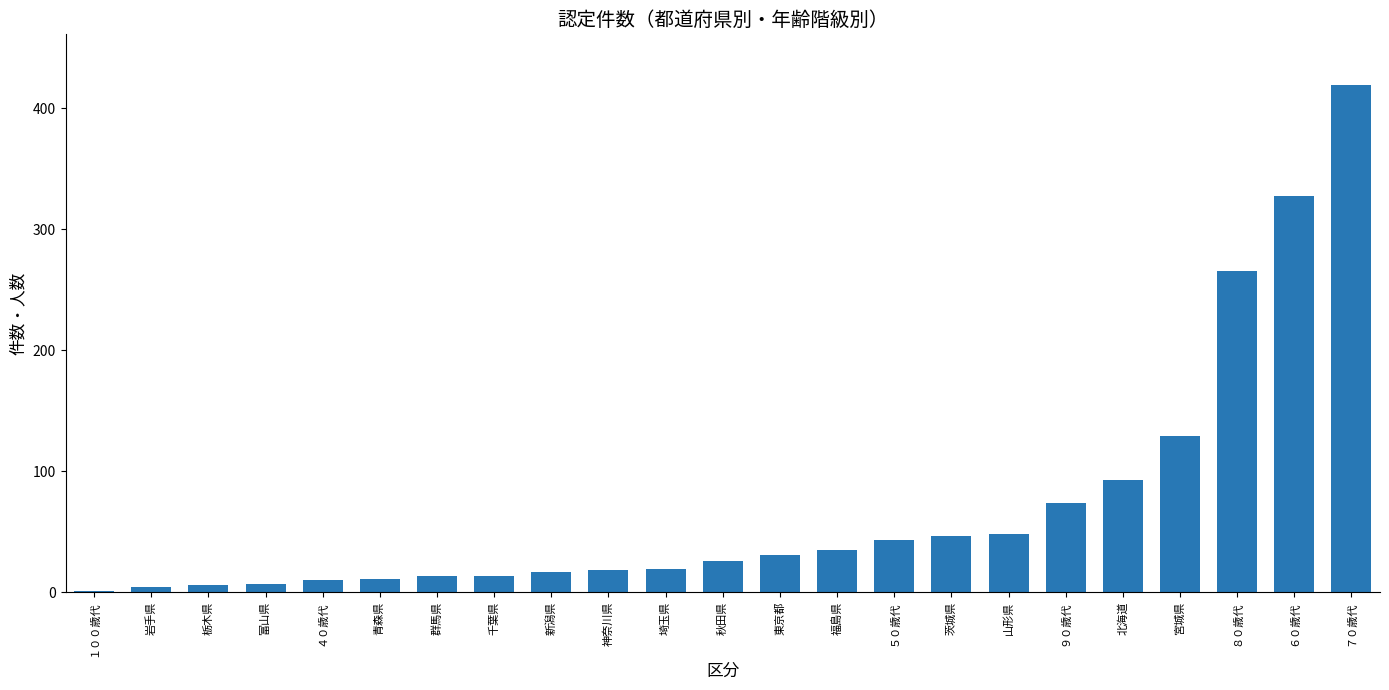

What is the change in value from ９０歳代 to 北海道?

+19